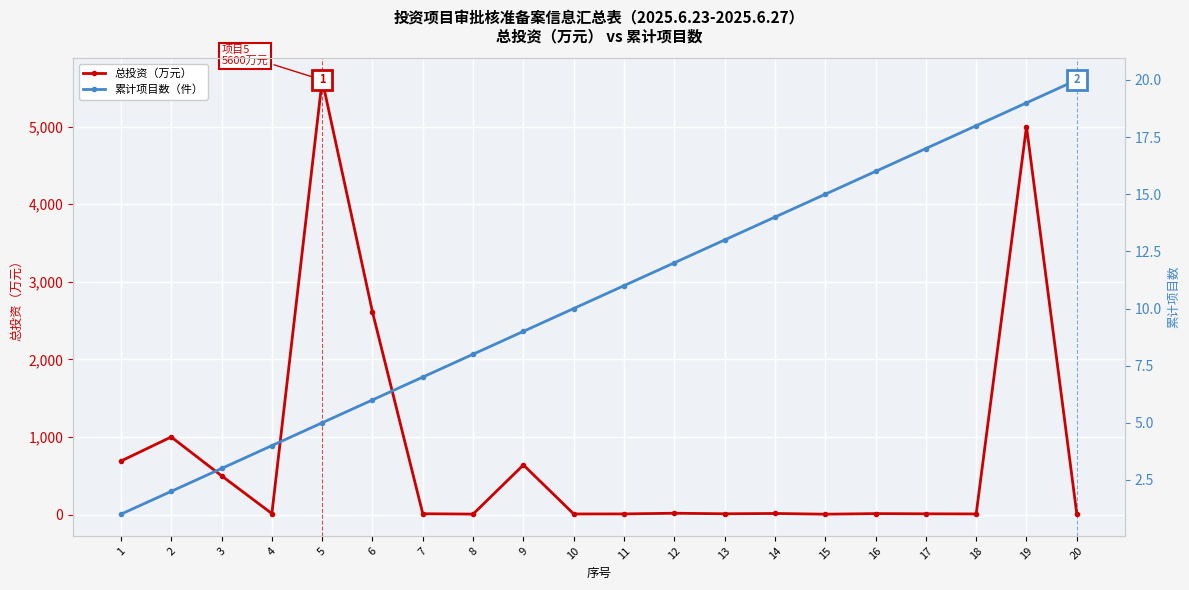

What value does the 累计项目数 series have at 11?

11.0